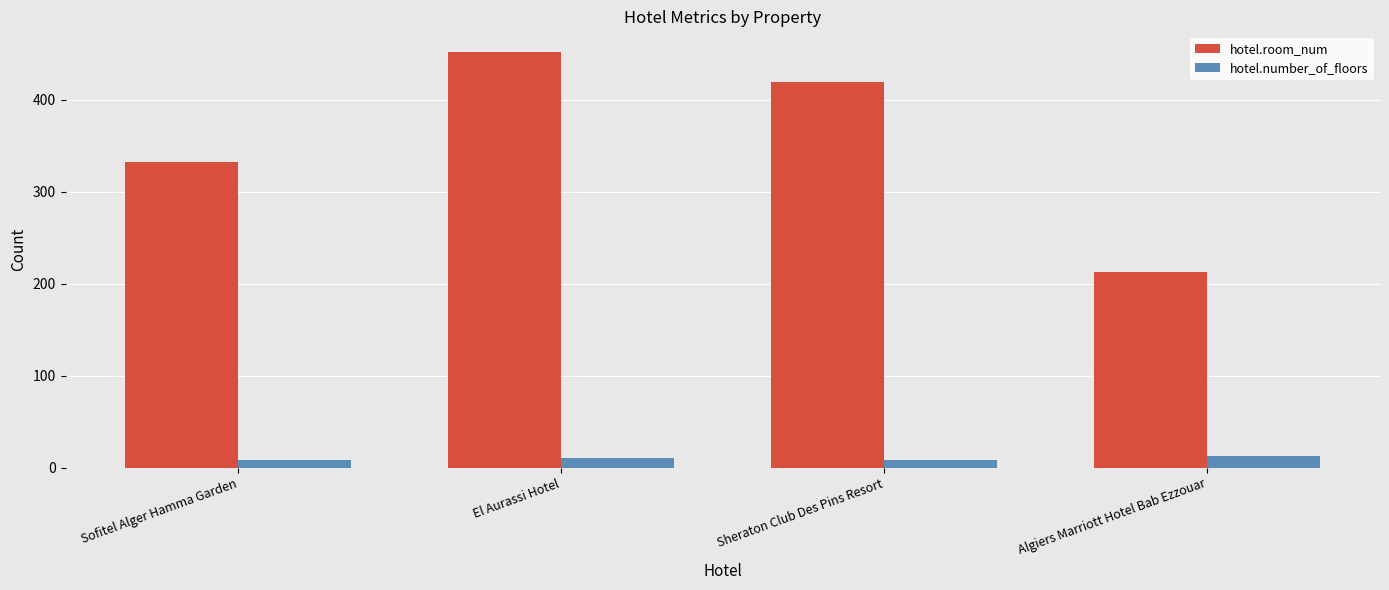

Which series has the largest total across all categories?

hotel.room_num